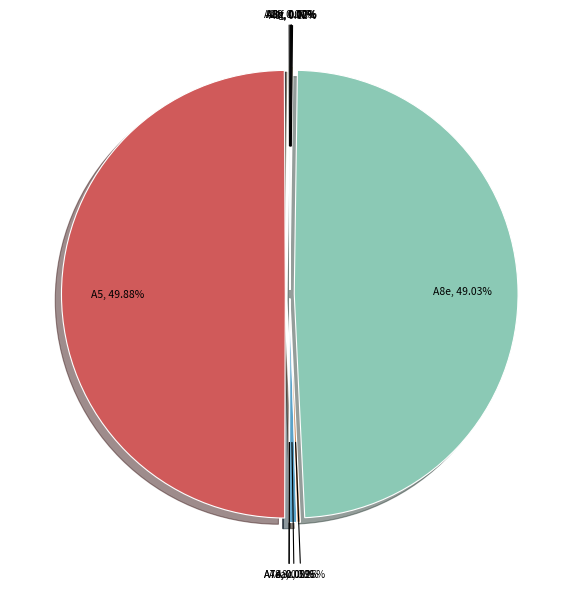

Count the number of slices in the pie.

11